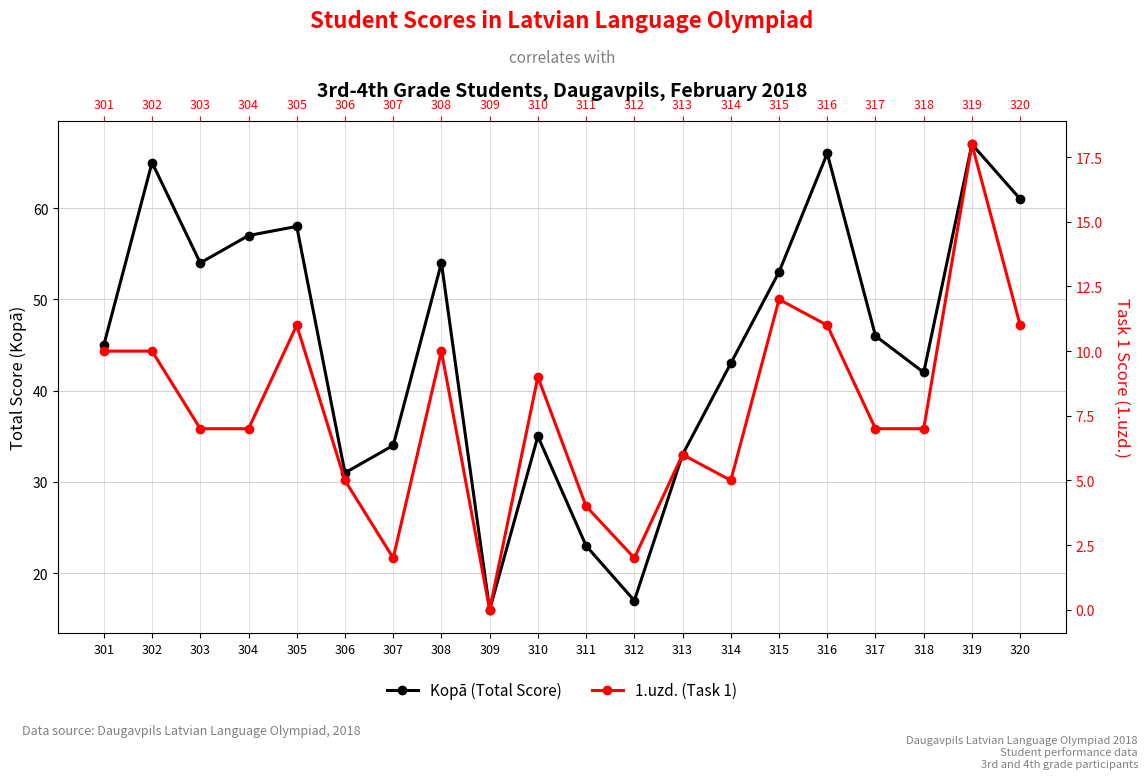

What is the difference between the highest and lowest values at 304?

50